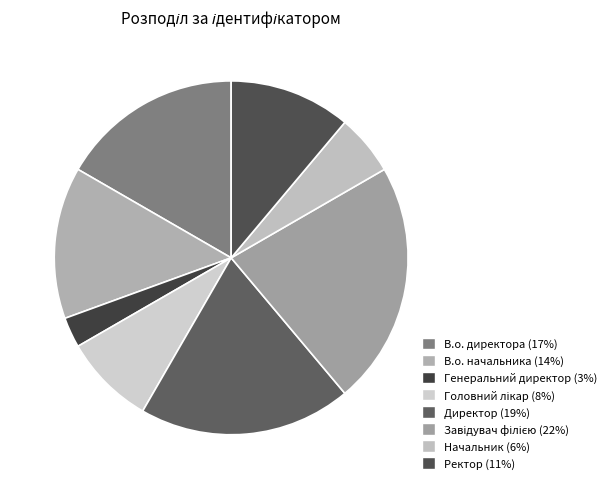

Does Начальник represent more than half of the total?

No